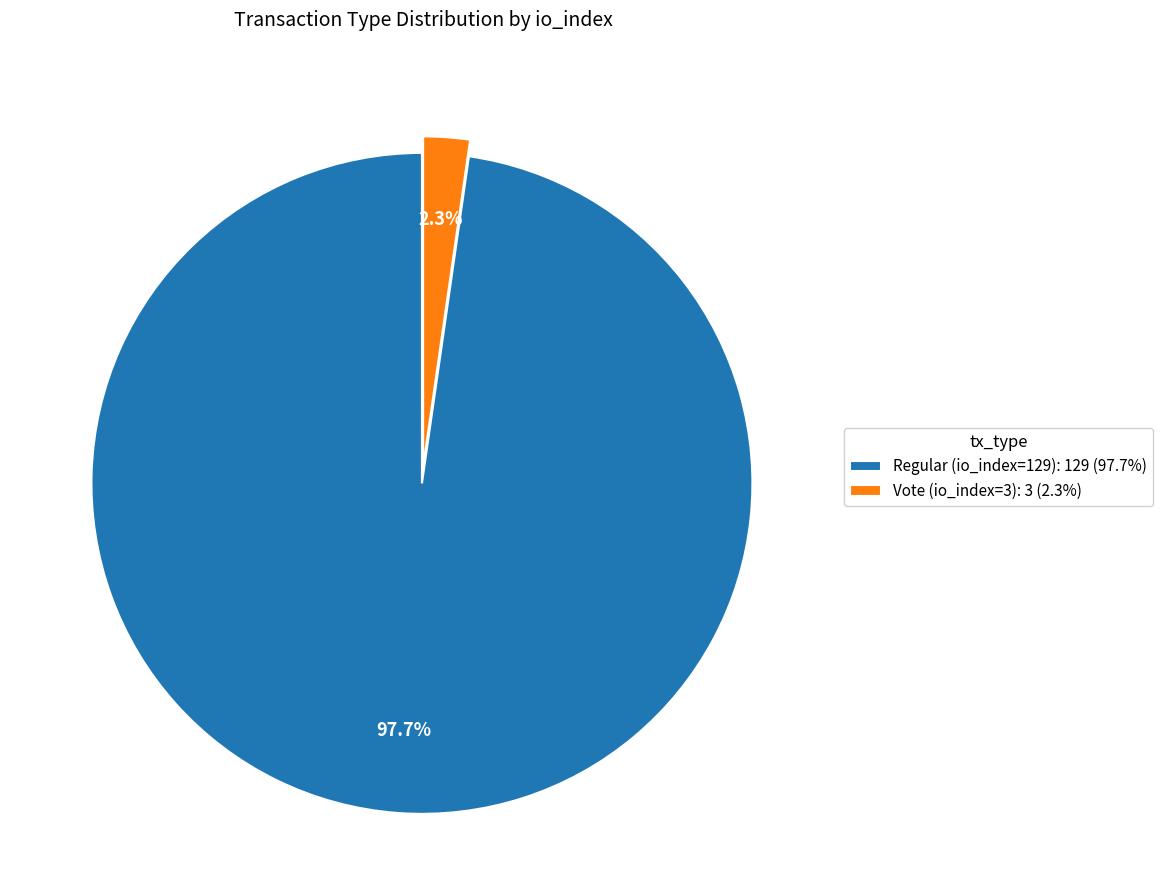

Rank the categories by value from highest to lowest.

Regular (io_index=129), Vote (io_index=3)